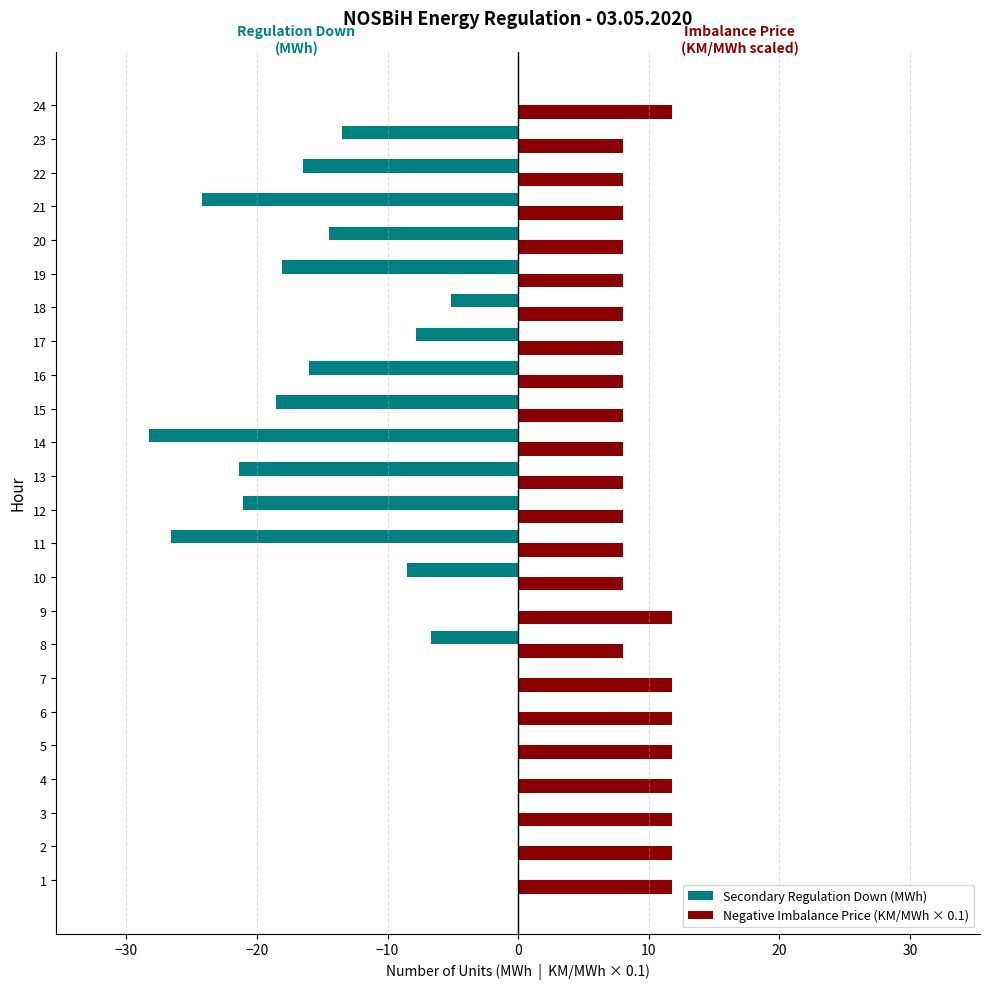

How many values in the Secondary Regulation Down (MWh) series exceed -7?

11